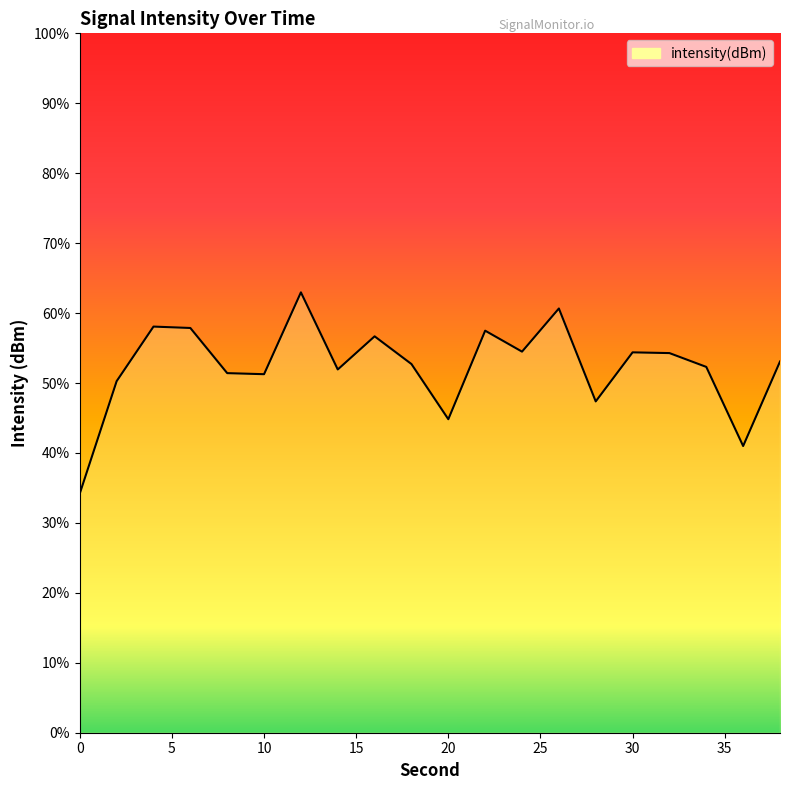

What is the change in value from 6 to 34?

-1.1